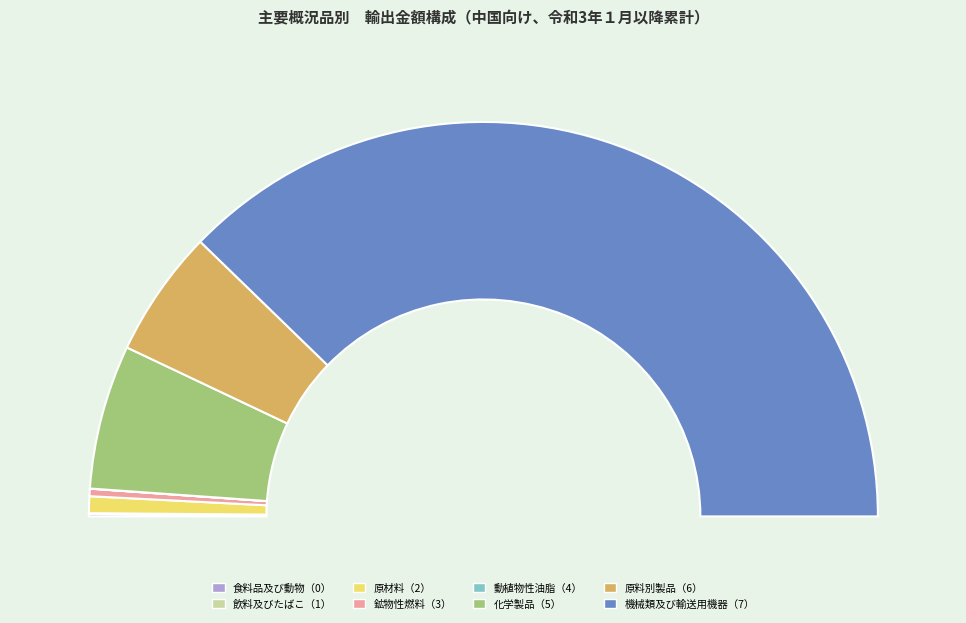

Is the sum of 機械類及び輸送用機器（7） and 原材料（2） greater than half?

Yes